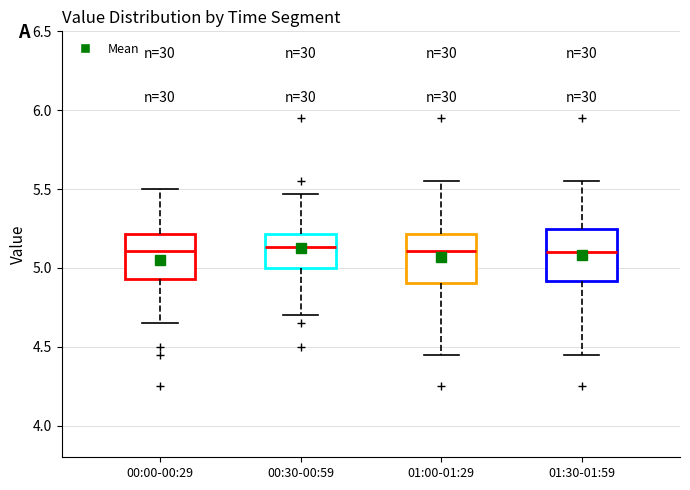

Reading left to right, read every box against the y-axis: the position of its median line, the range the box covers, and the ends of its whiskers. The values are not printed on the chart, so give them approximately, as read against the axis.

00:00-00:29: median 5.10, box 4.95 to 5.20, whiskers 4.65 to 5.50
00:30-00:59: median 5.15, box 5.00 to 5.20, whiskers 4.70 to 5.45
01:00-01:29: median 5.10, box 4.90 to 5.20, whiskers 4.45 to 5.55
01:30-01:59: median 5.10, box 4.90 to 5.25, whiskers 4.45 to 5.55